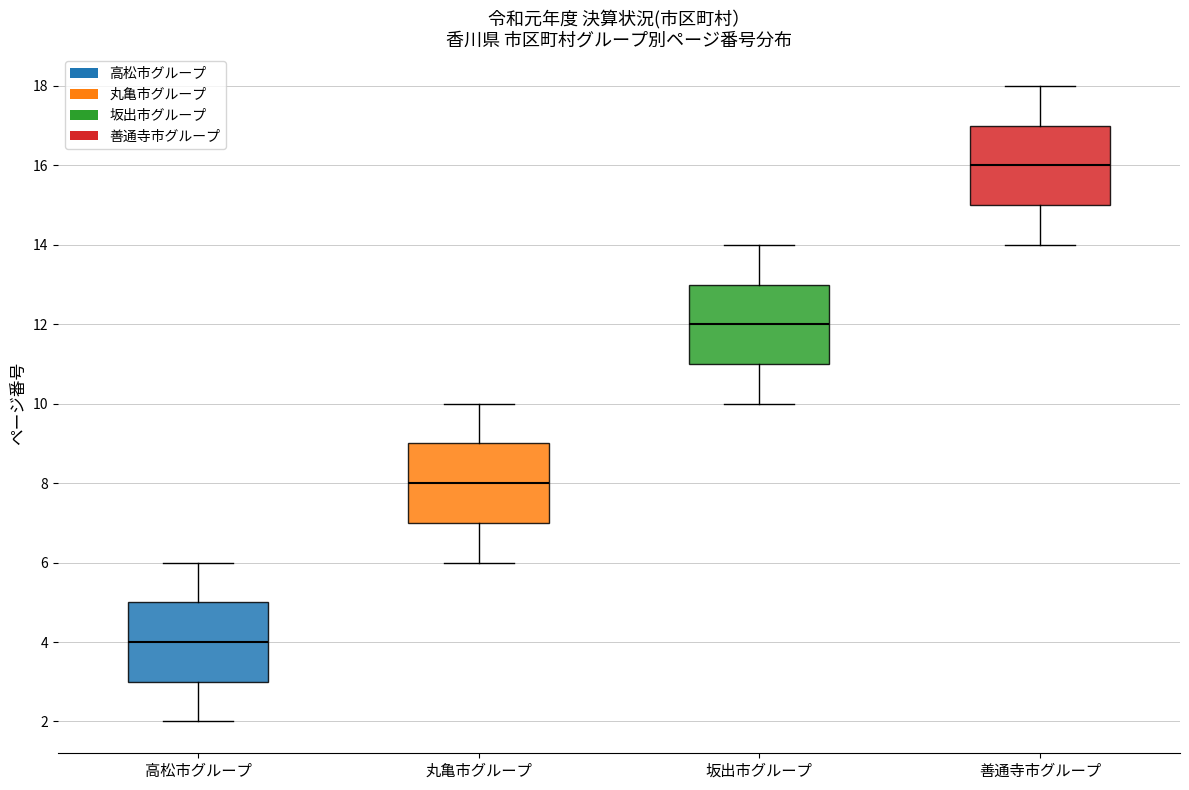

Which box has the highest median line?

善通寺市グループ